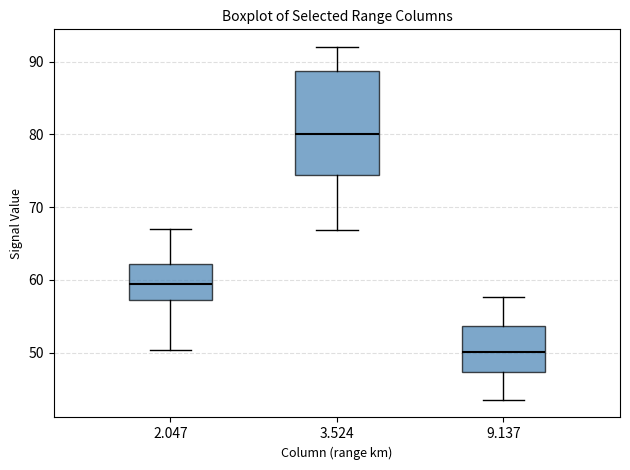

Comparing the boxes themselves (not the whiskers), which one is the tallest?

3.524